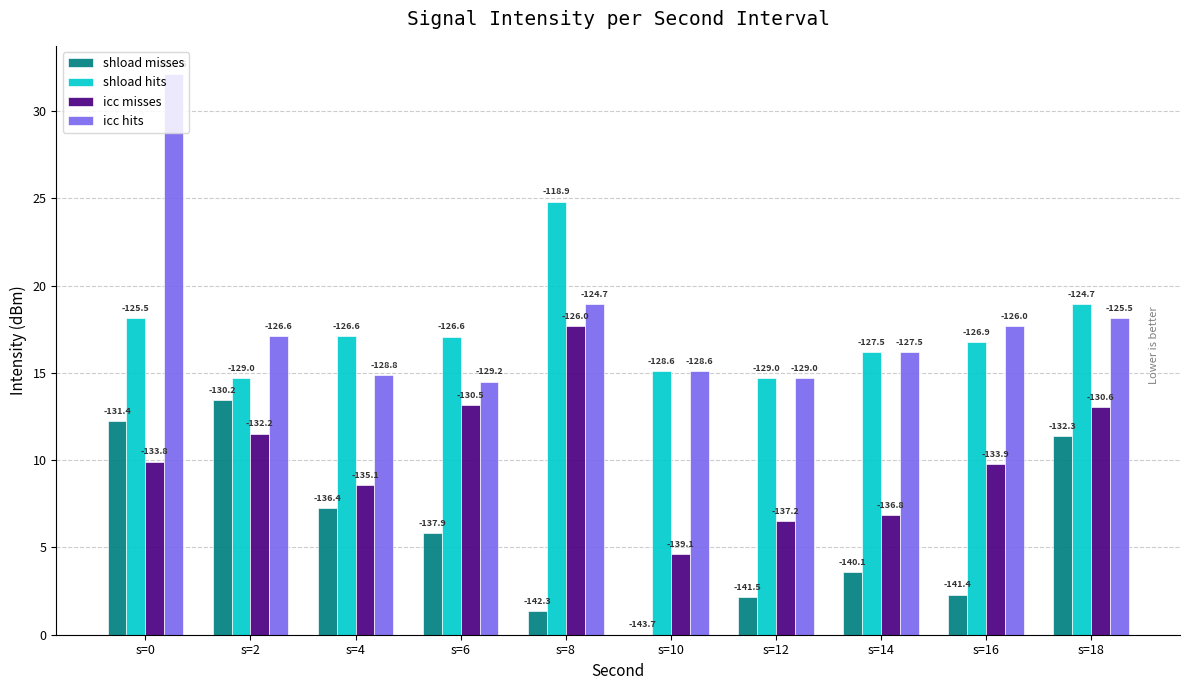

Read the icc misses value at s=16.

9.8